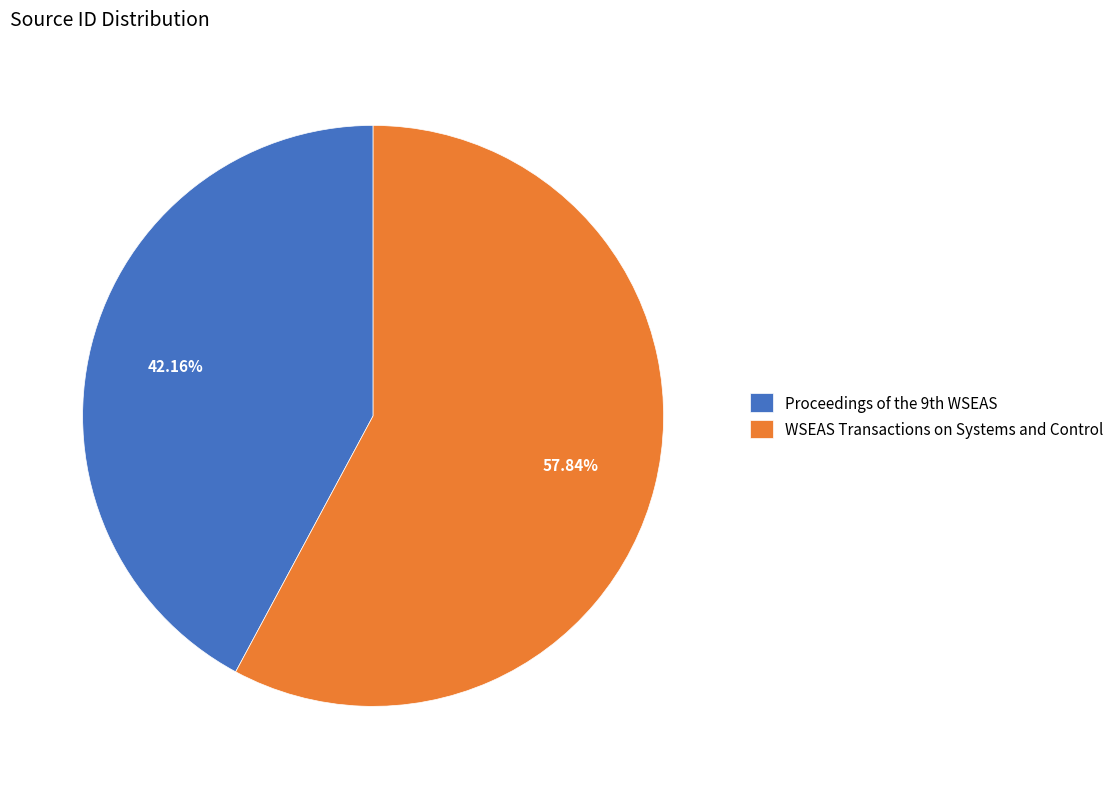

How much of the chart is everything except WSEAS Transactions on Systems and Control?

42.2%